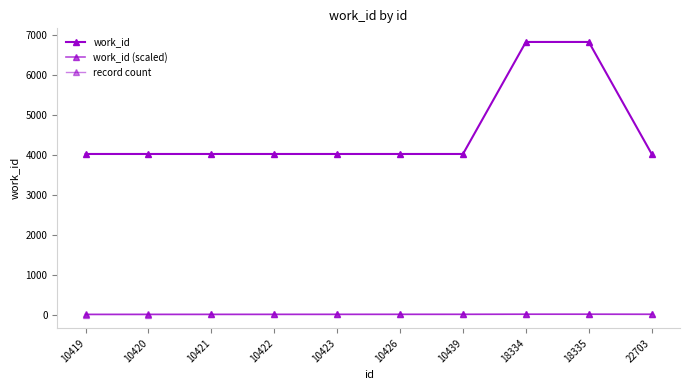

How many series are shown in this chart?

3